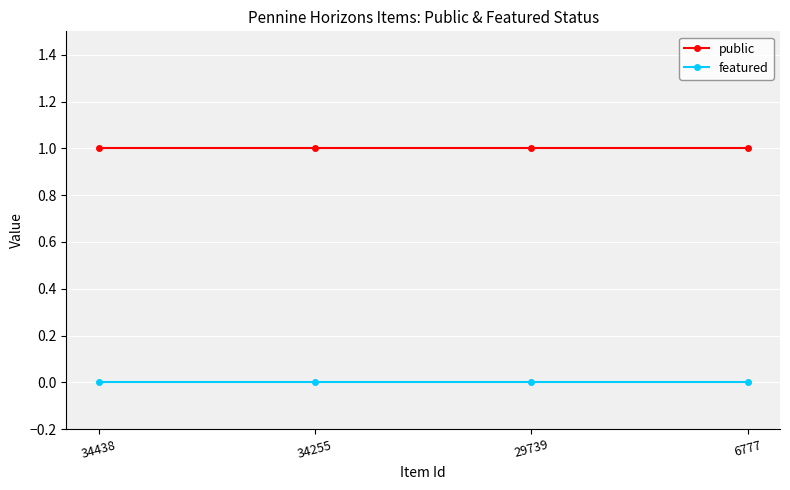

What is the total value across all series at 6777?

1